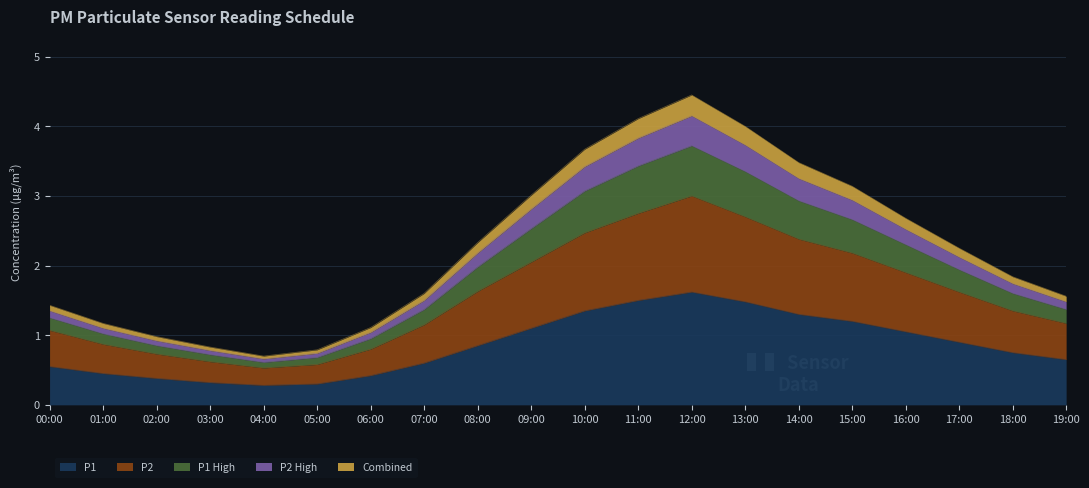

Which category has the highest value across all series?

12:00